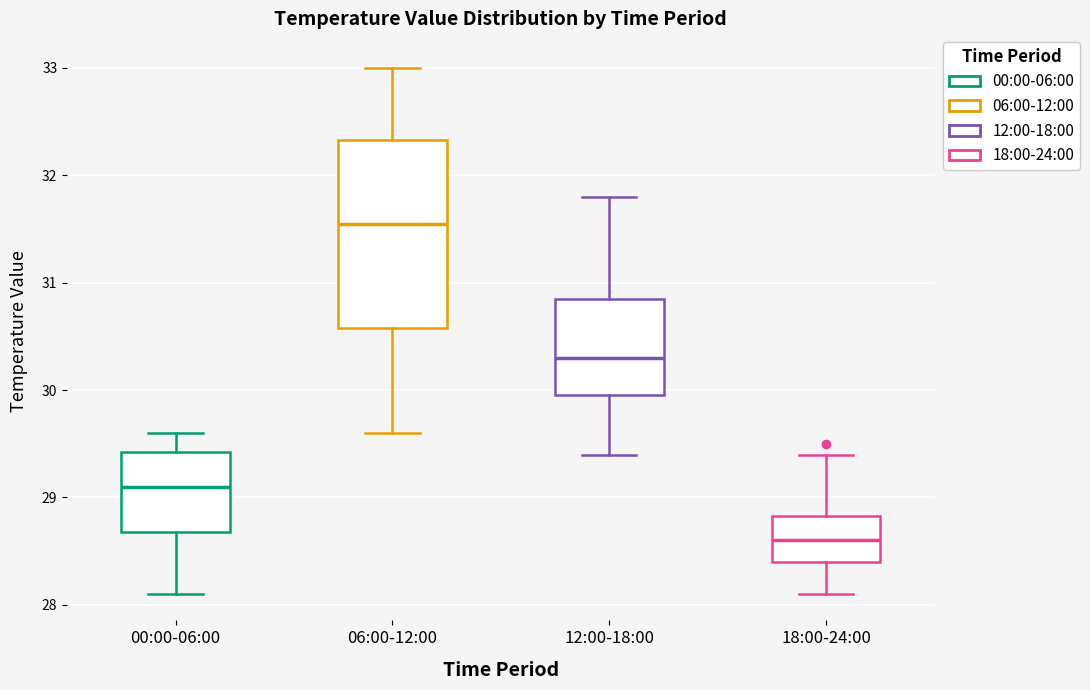

Reading left to right, read every box against the y-axis: the position of its median line, the range the box covers, and the ends of its whiskers. The values are not printed on the chart, so give them approximately, as read against the axis.

00:00-06:00: median 29.1, box 28.7 to 29.4, whiskers 28.1 to 29.6
06:00-12:00: median 31.6, box 30.6 to 32.3, whiskers 29.6 to 33.0
12:00-18:00: median 30.3, box 30.0 to 30.9, whiskers 29.4 to 31.8
18:00-24:00: median 28.6, box 28.4 to 28.8, whiskers 28.1 to 29.4